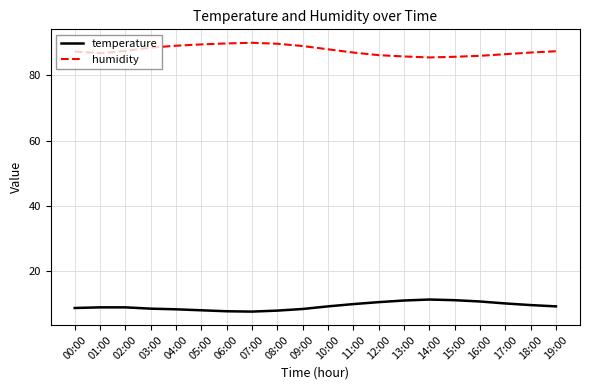

Rank the series at 16:00 from lowest to highest value.

temperature, humidity